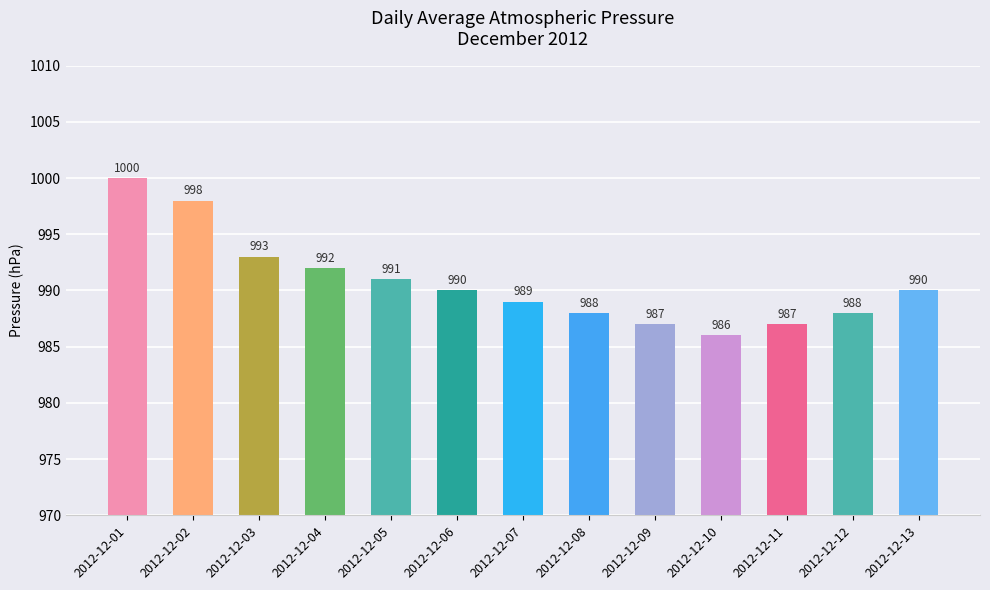

What is the ratio of the value at 2012-12-13 to the value at 2012-12-05?

1.0